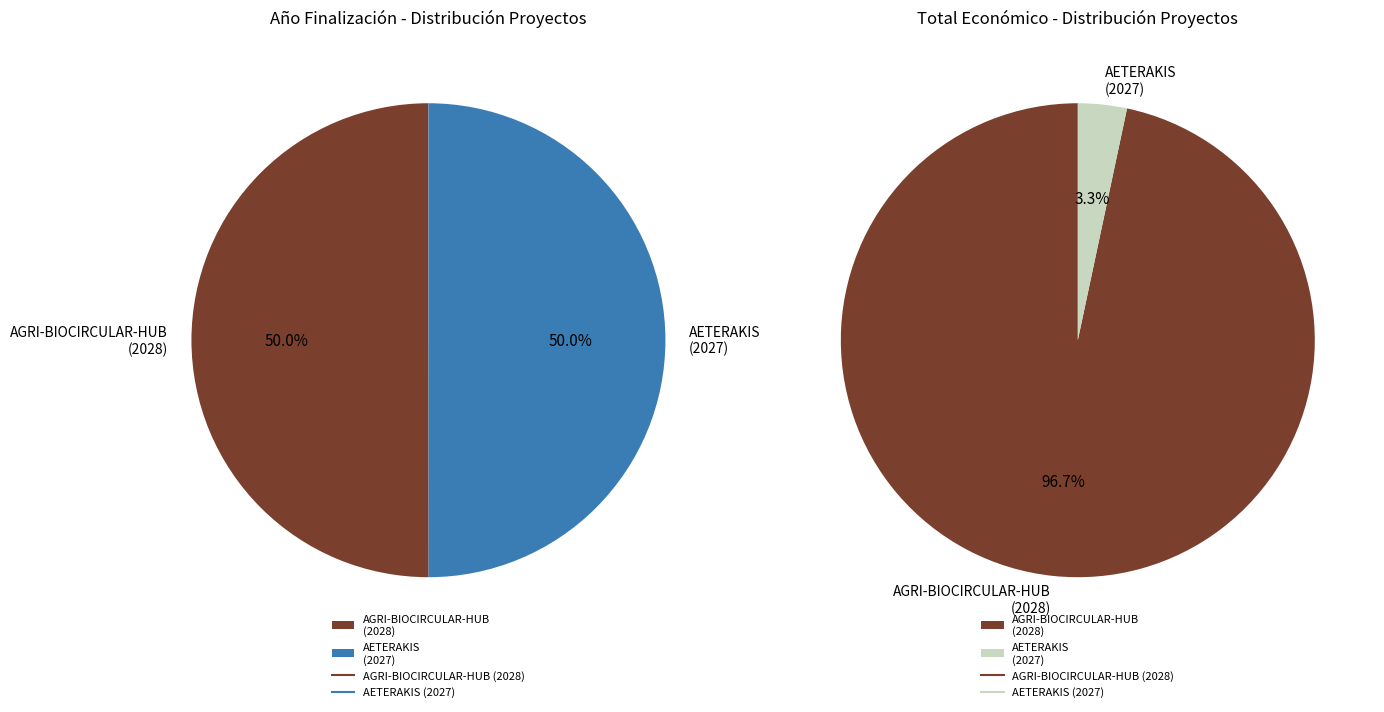

How many segments does this pie chart have?

2